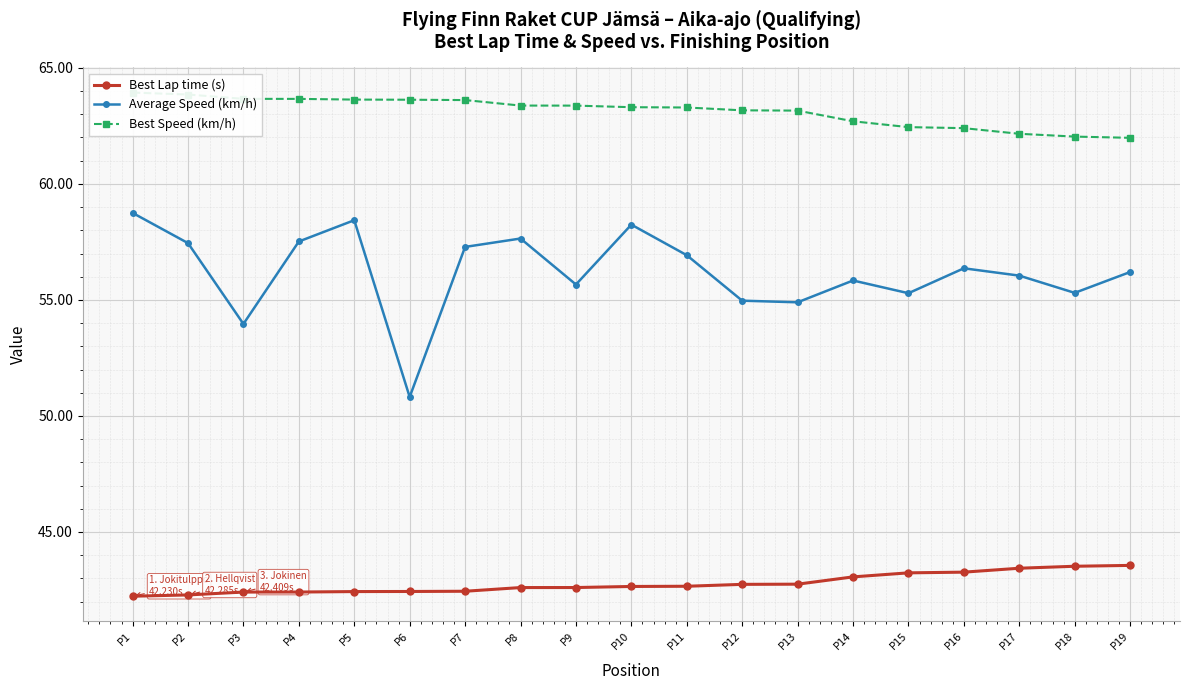

Which series has the largest total across all categories?

Best Speed (km/h)